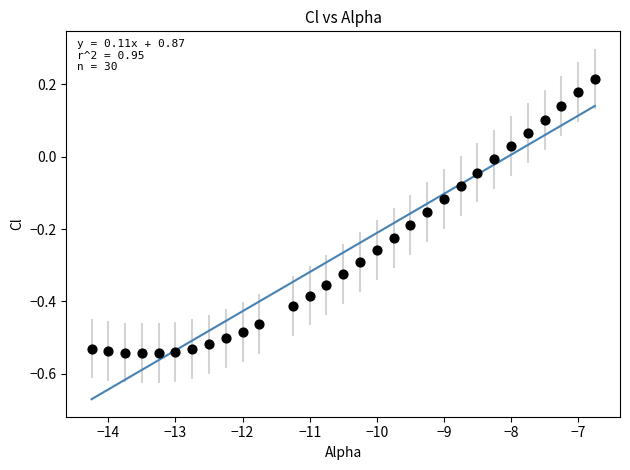

What is the range of Y values (max minus min)?

0.8